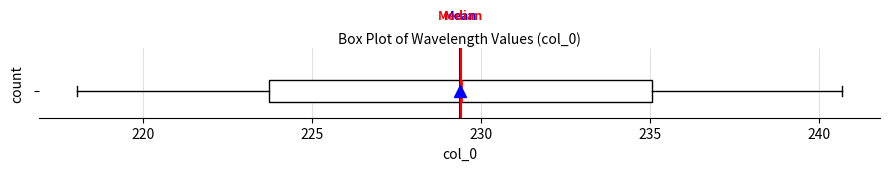

Read this box plot against the x-axis: the position of the median line, the range covered by the box, and the ends of both whiskers. The values are not printed on the chart, so give them approximately, as read against the axis.

median 229.5, box 223.5 to 235.0, whiskers 218.0 to 240.5